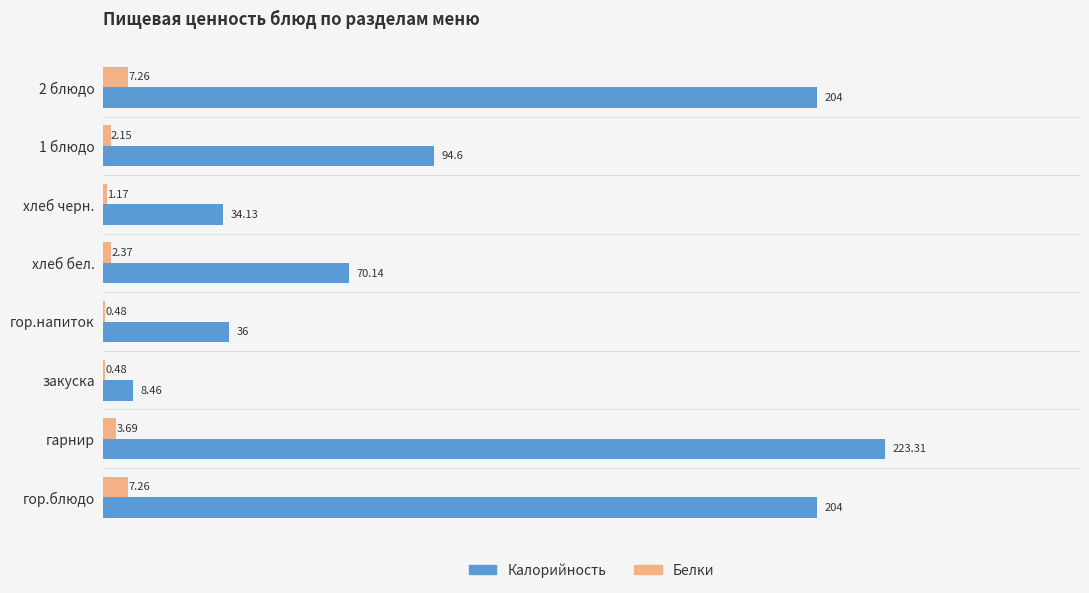

What is the average value of the Калорийность series?

109.3